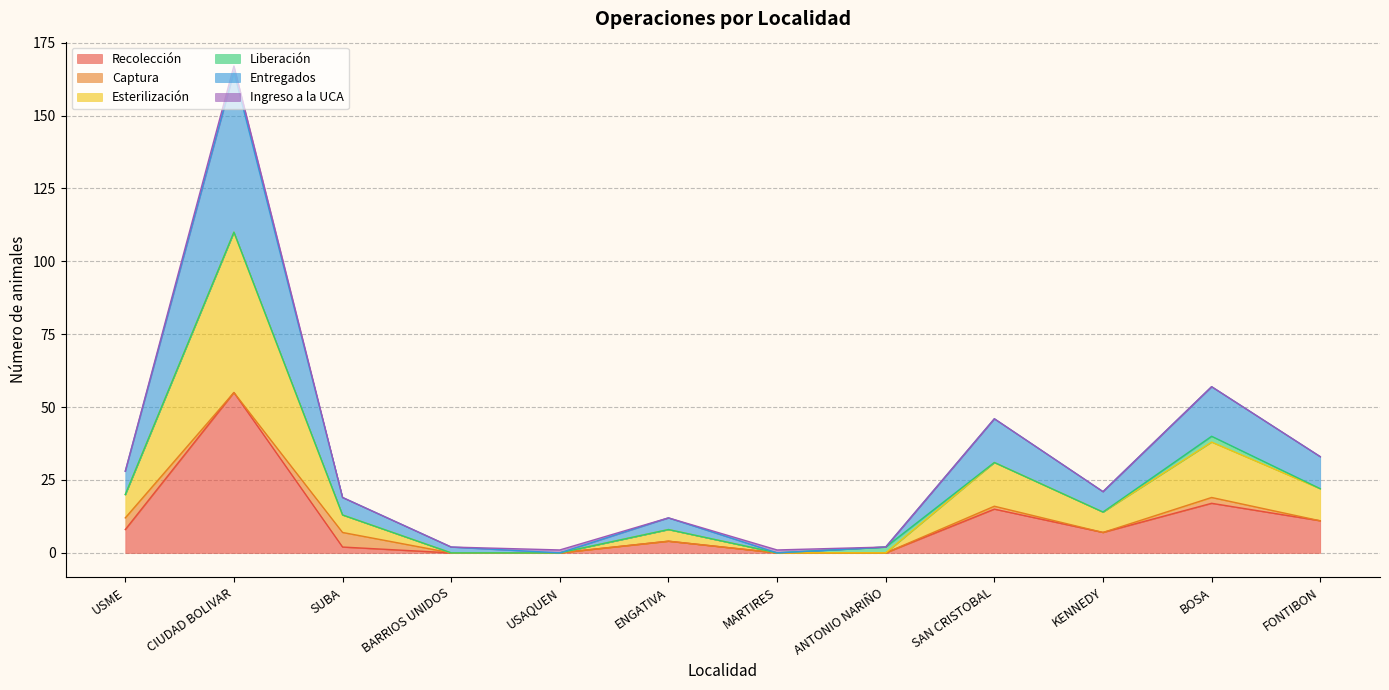

The value of Entregados at USAQUEN is 0. True or false?

True